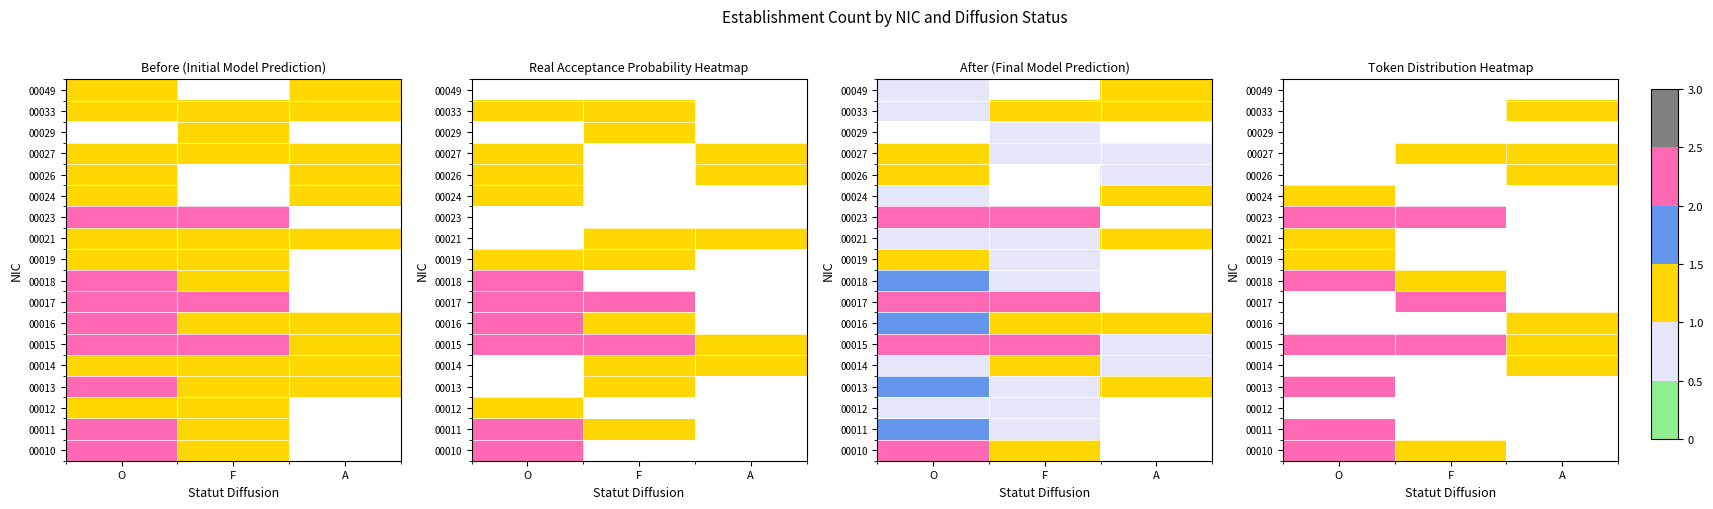

How many distinct data groups are displayed?

18